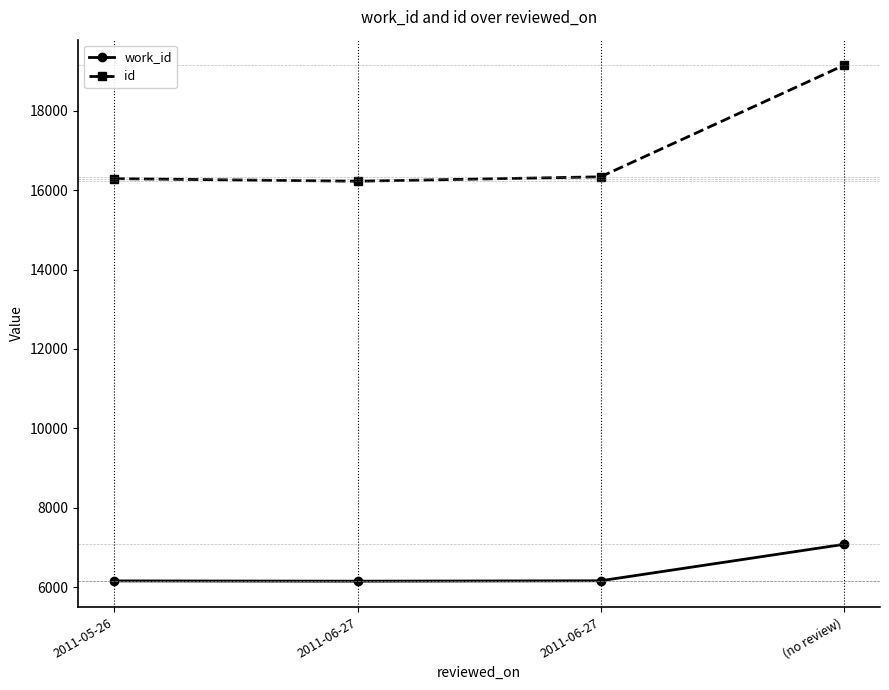

Read the work_id value at (no review).

7082